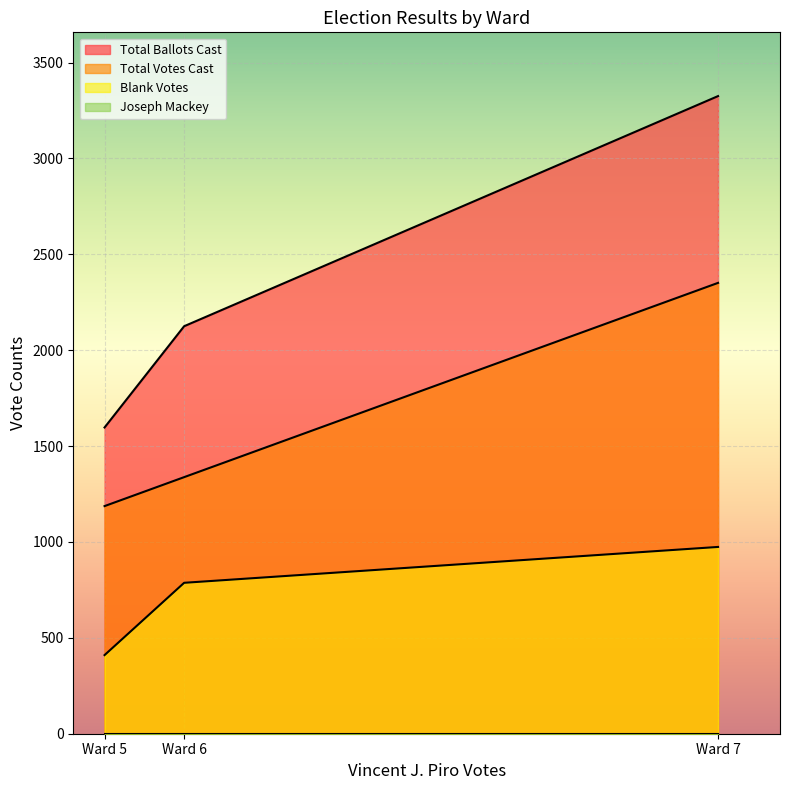

At which label does Total Votes Cast reach its peak?

Ward 7